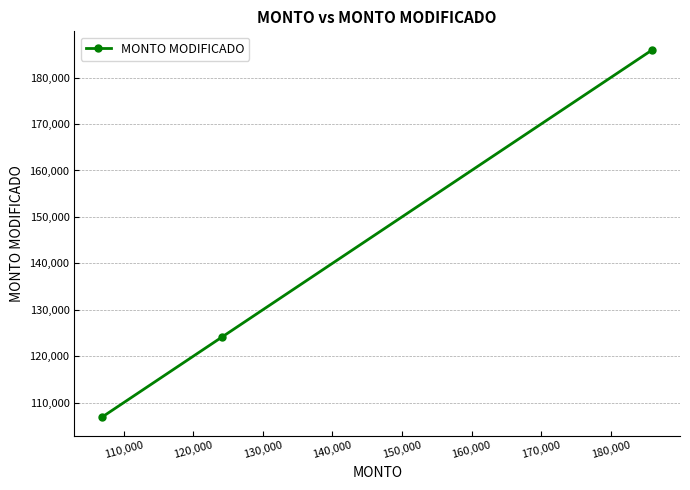

What is the value of the 1st point from the left?

106895.0